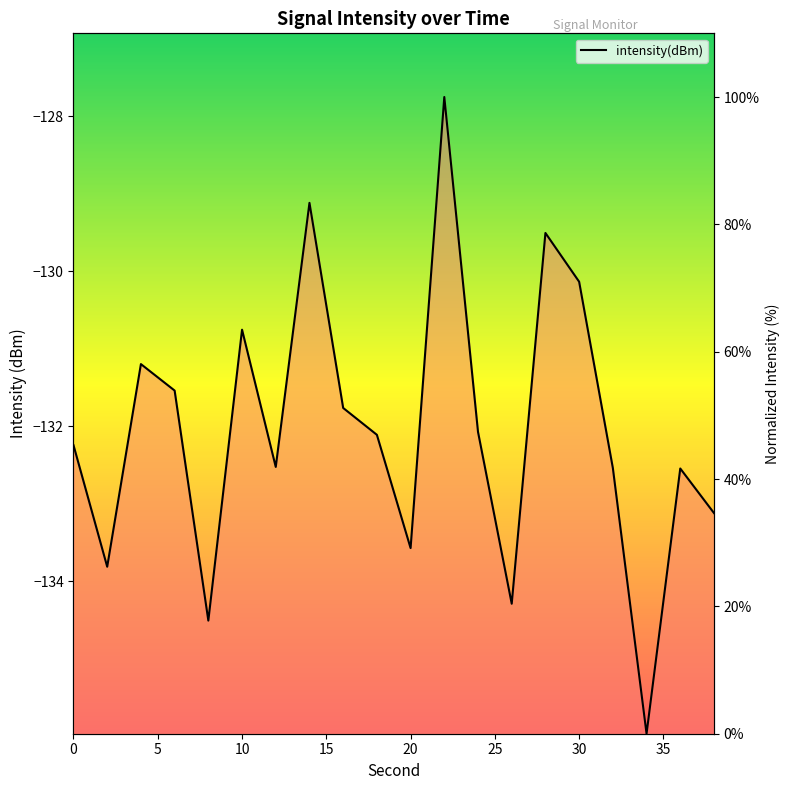

How many lines are shown in the chart?

1